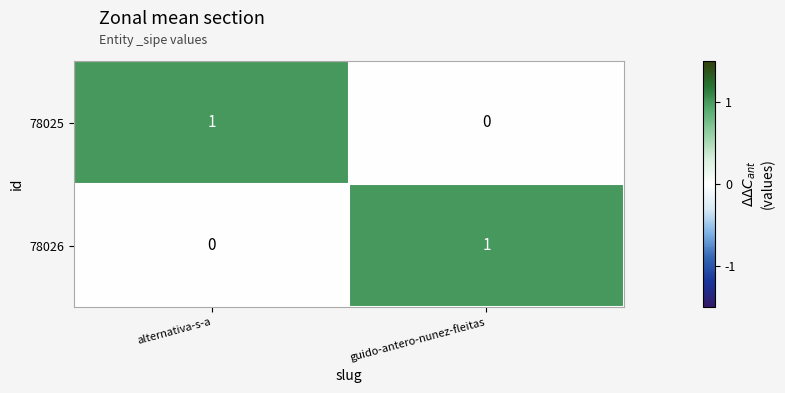

The value of 78025 at guido-antero-nunez-fleitas is -1. True or false?

False